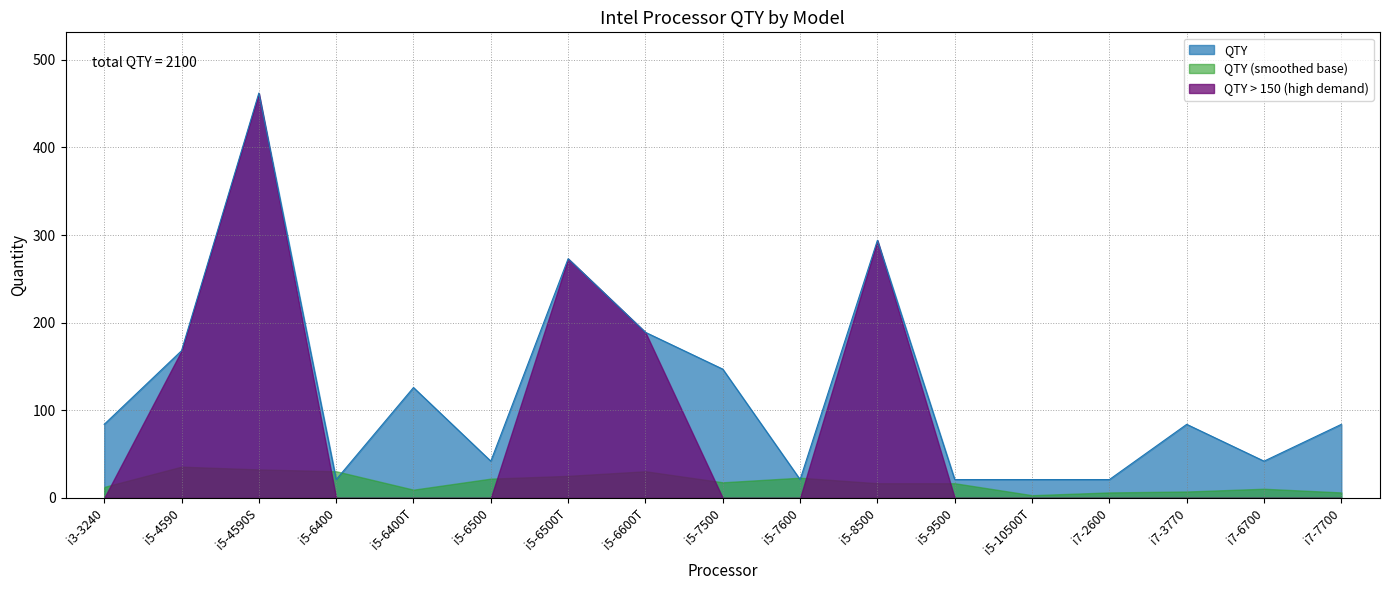

What is the label of the 12th point from the right?

i5-6500